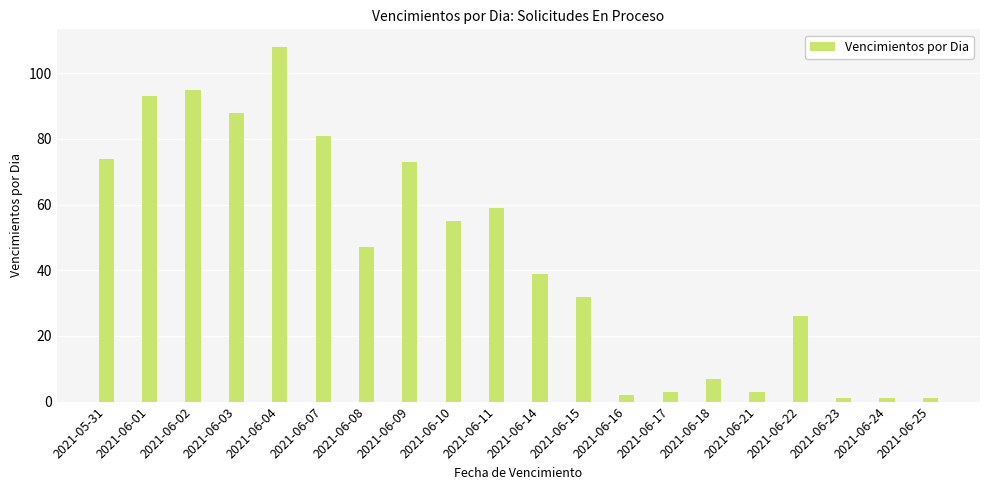

What is the maximum value shown in the chart?

108